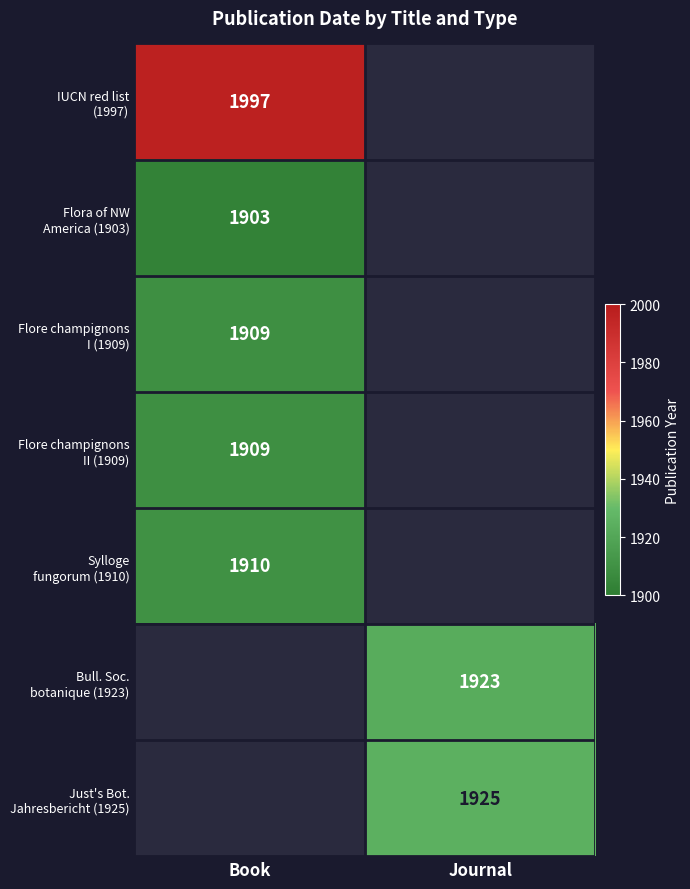

What is the sum of the Flore champignons II (1909) values at Journal and Book?

1909